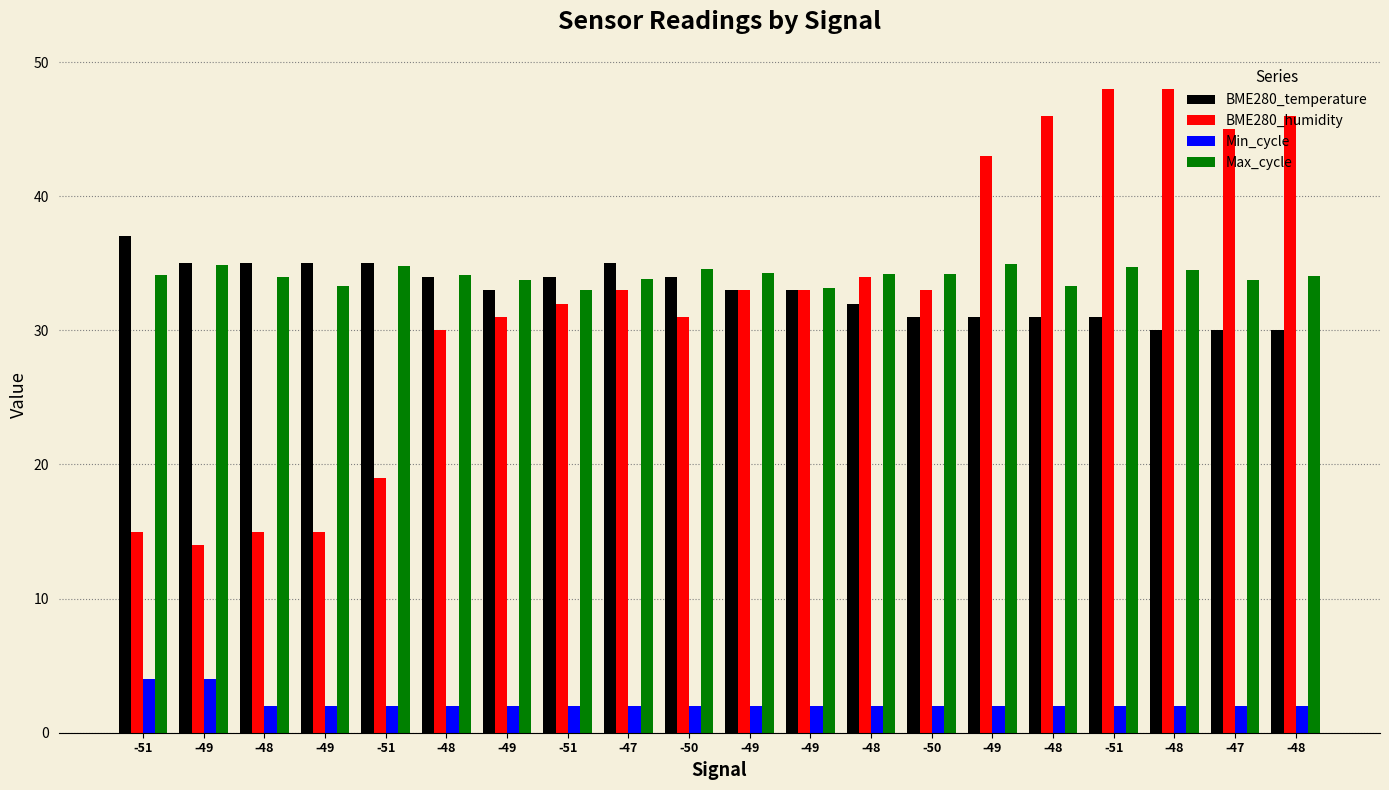

Count the number of data series in this chart.

4